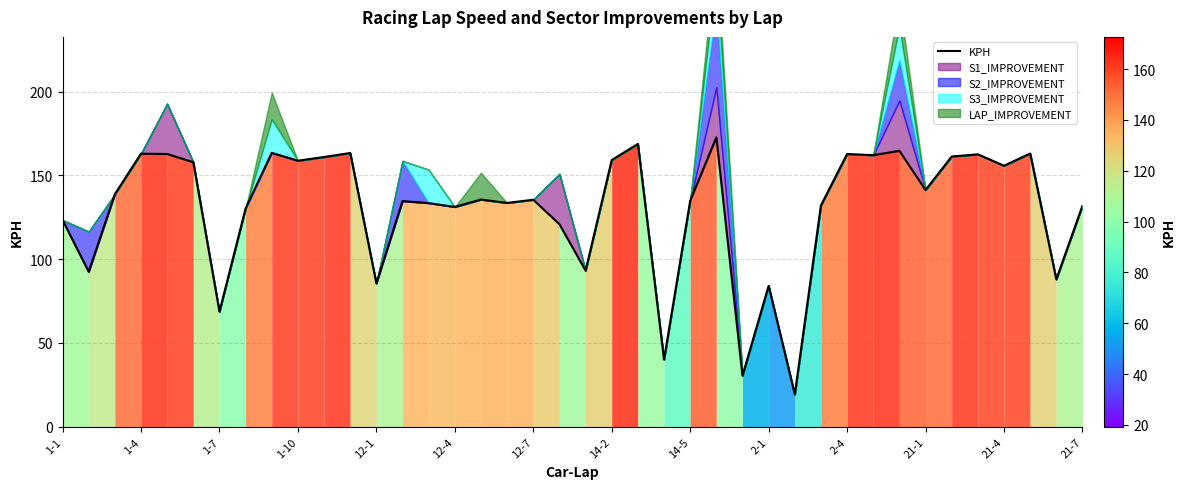

What is the smallest value displayed?

19.3